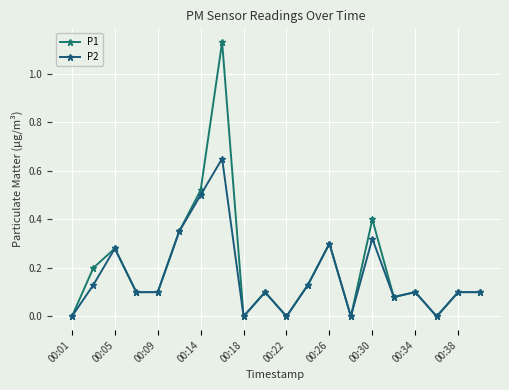

What is the maximum value for P1?

1.1